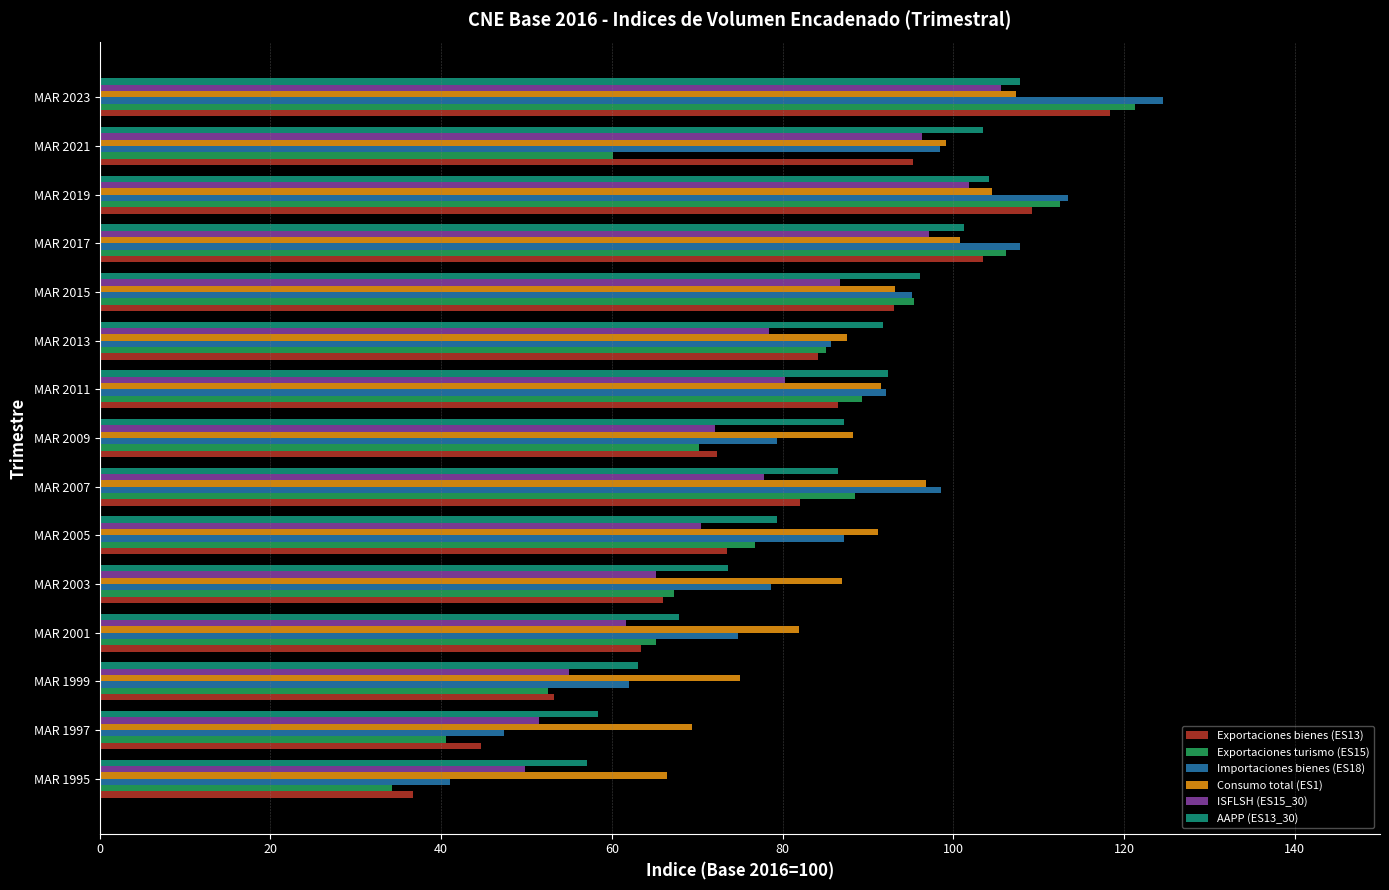

What is the lowest value of the Importaciones bienes (ES18) series?

41.0